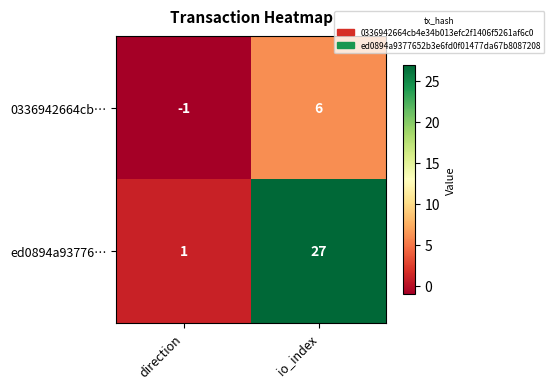

What is the difference between the maximum and minimum values in the 0336942664cb… series?

7